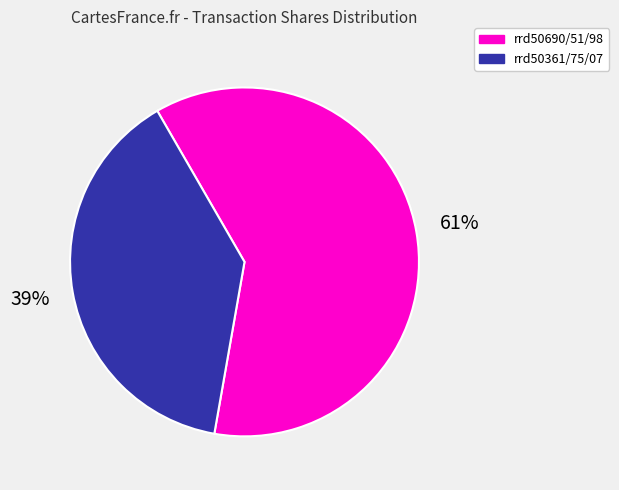

Does any single category account for the majority?

Yes